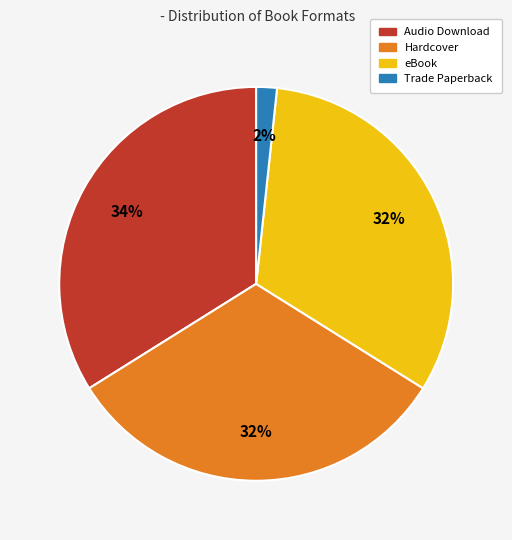

To the nearest percent, what is the difference between the largest and smallest slice percentages?

32%